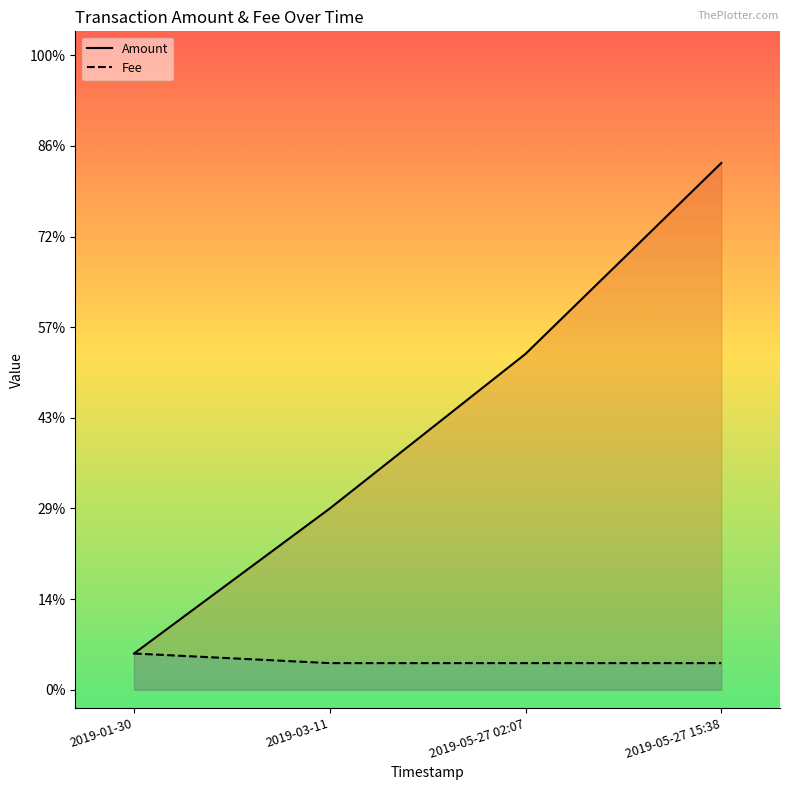

Does the chart have visible grid lines?

No